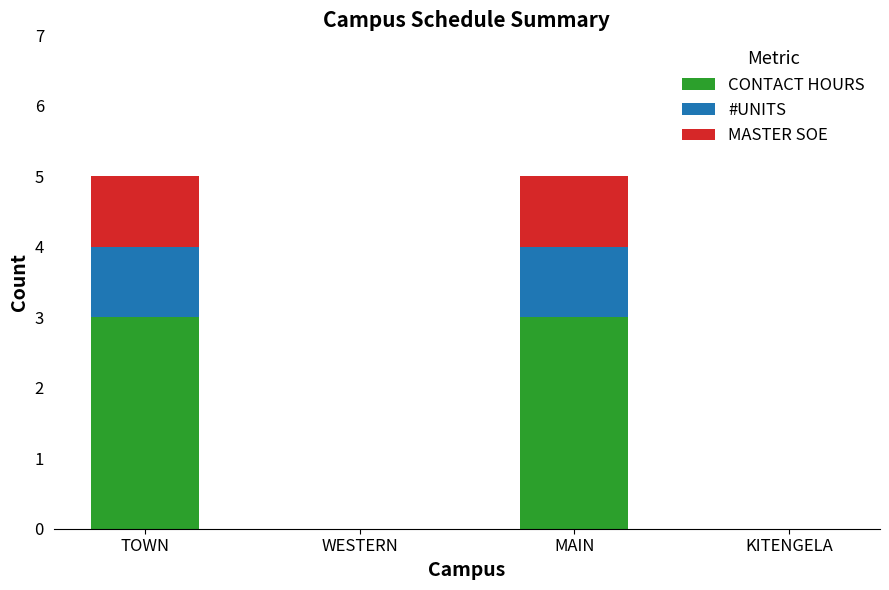

What is the total value across all series at TOWN?

5